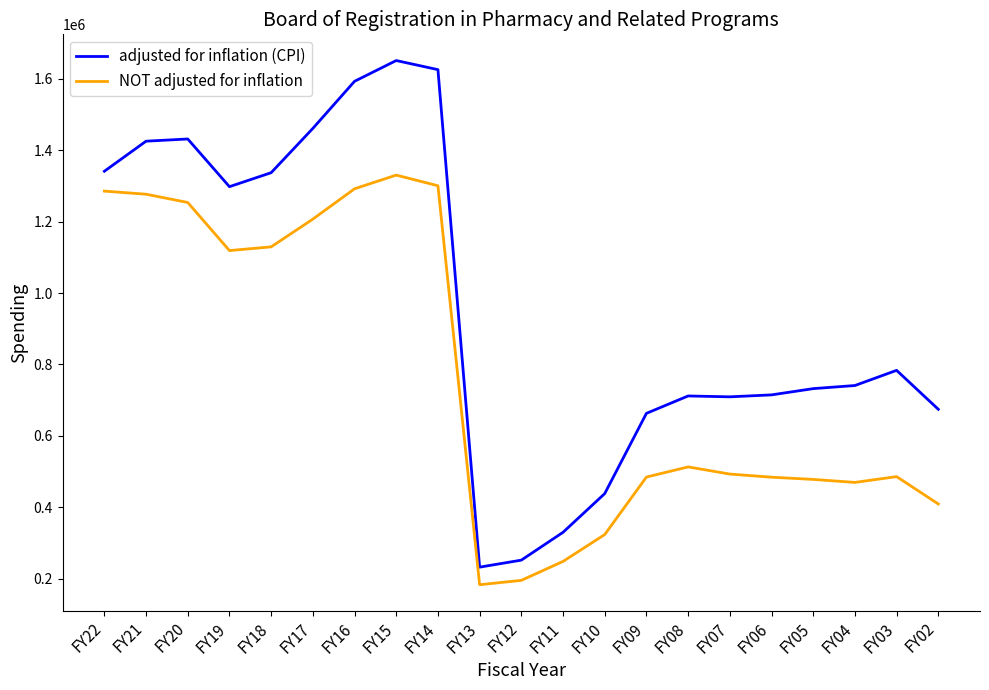

What are all the series names shown in the legend?

adjusted for inflation (CPI), NOT adjusted for inflation